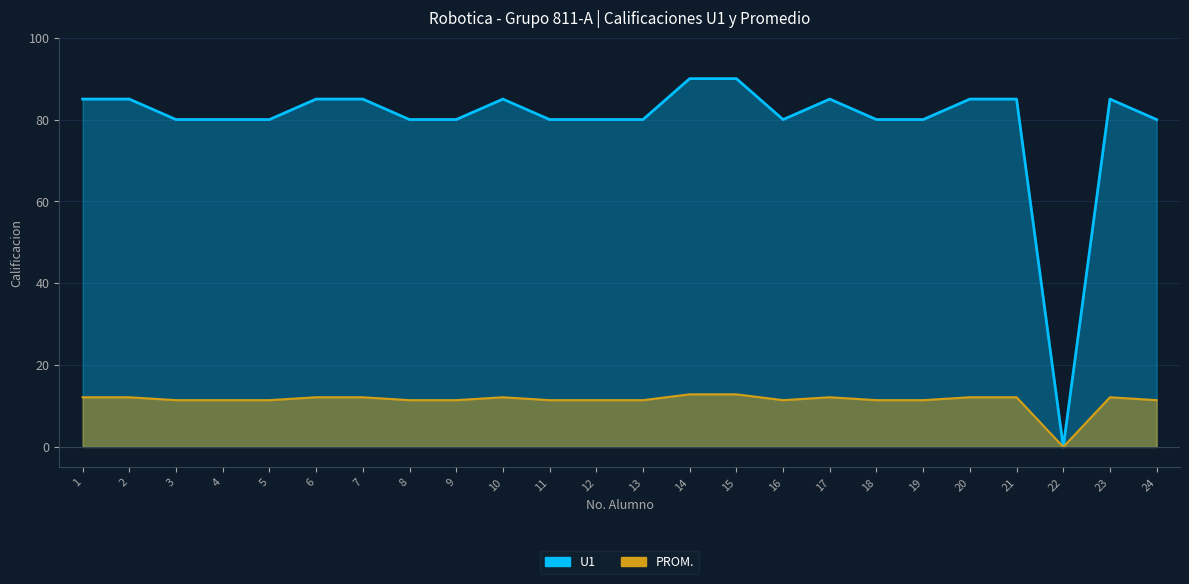

What is the total value across all series at 1?

97.1